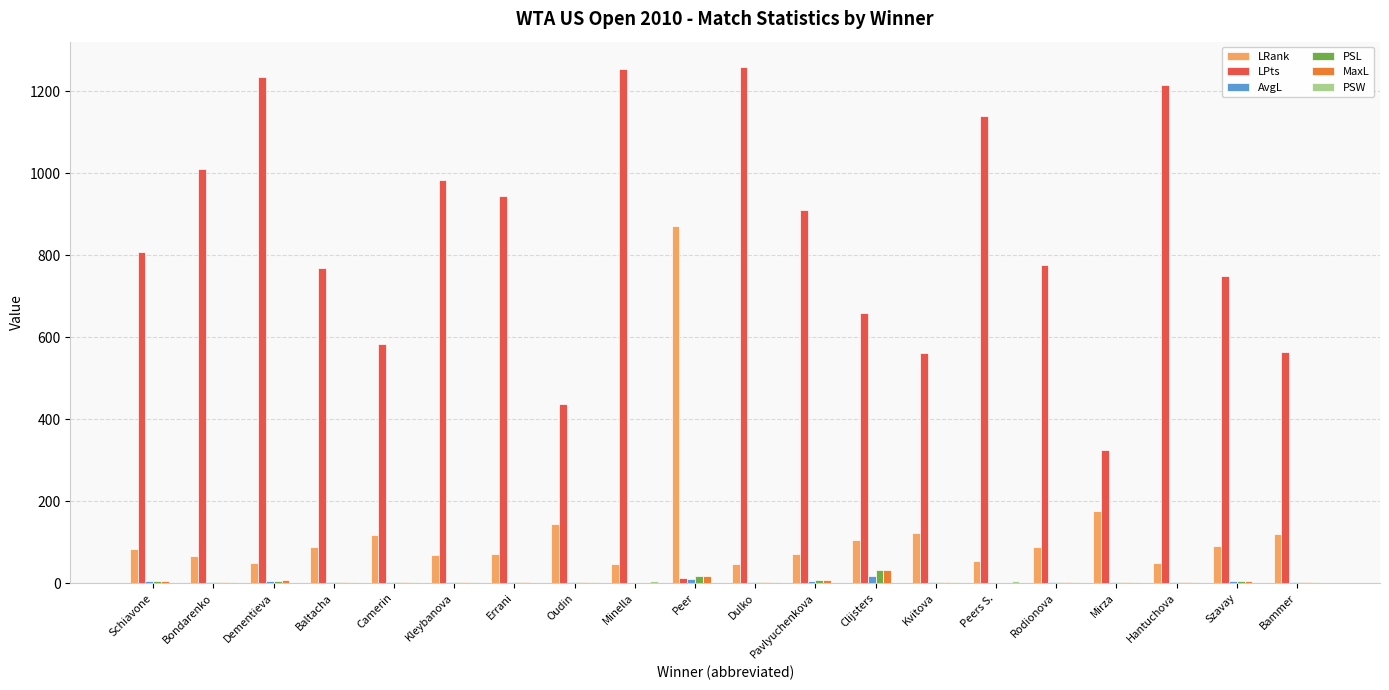

What is the greatest value displayed?

1258.0